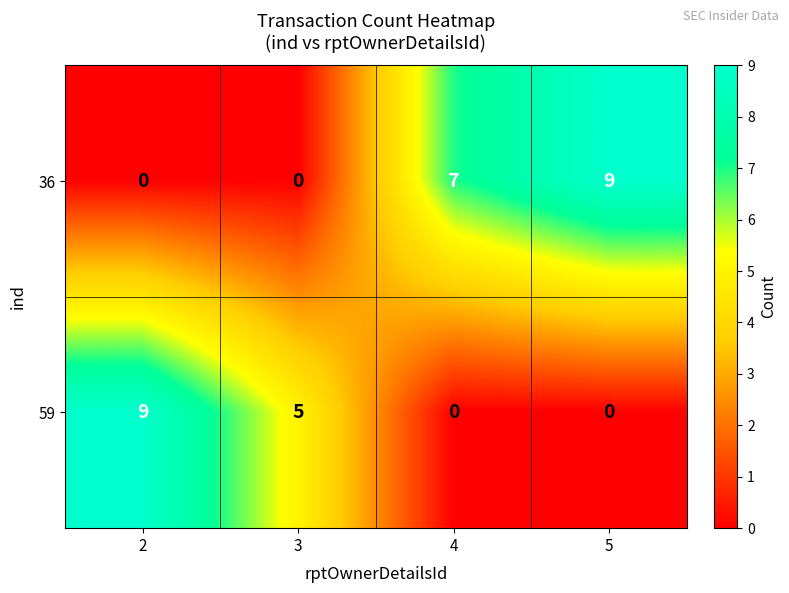

What is the difference between the maximum and second lowest values in the 36 series?

9